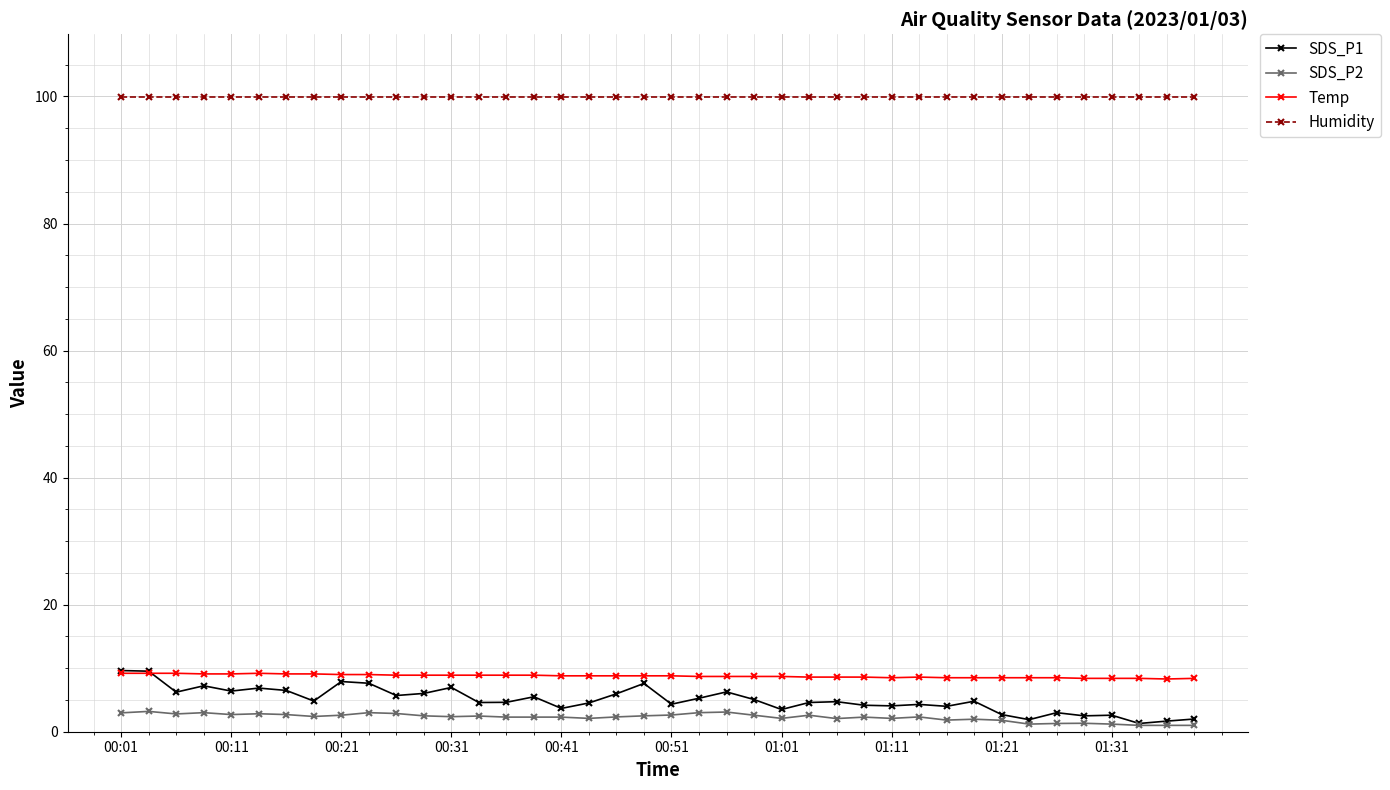

What is the value of the SDS_P1 point at the 24th from the left?

5.1